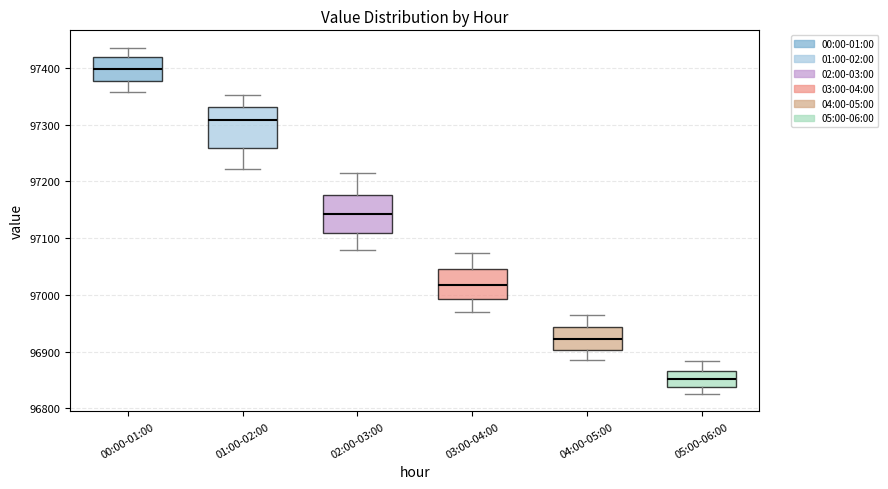

Where is the upper edge of the box for 03:00-04:00 on the y-axis? The values are not printed on the chart, so give them approximately, as read against the axis.

97050